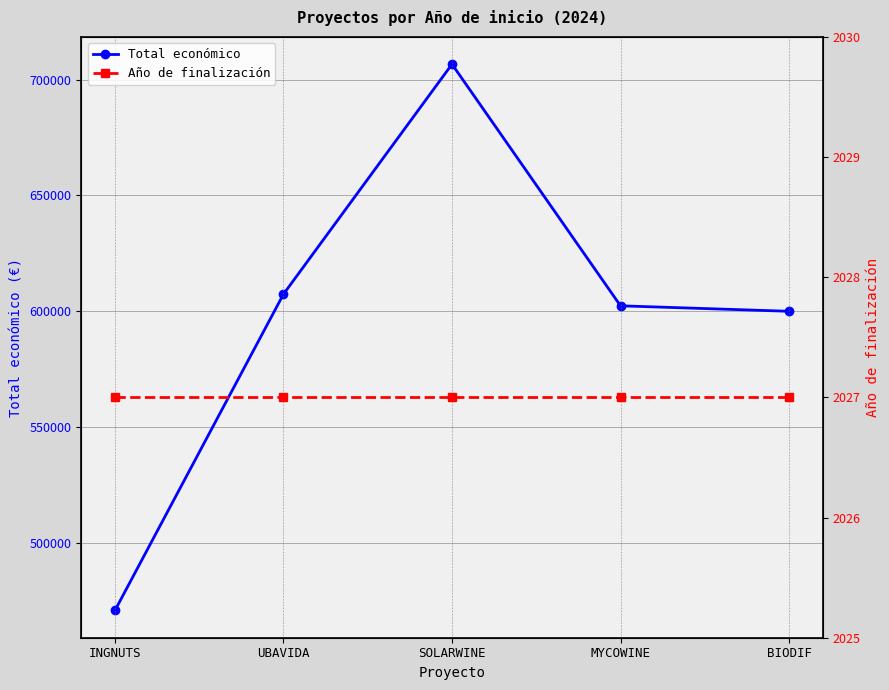

At which label is Total económico closest to 588686?

BIODIF